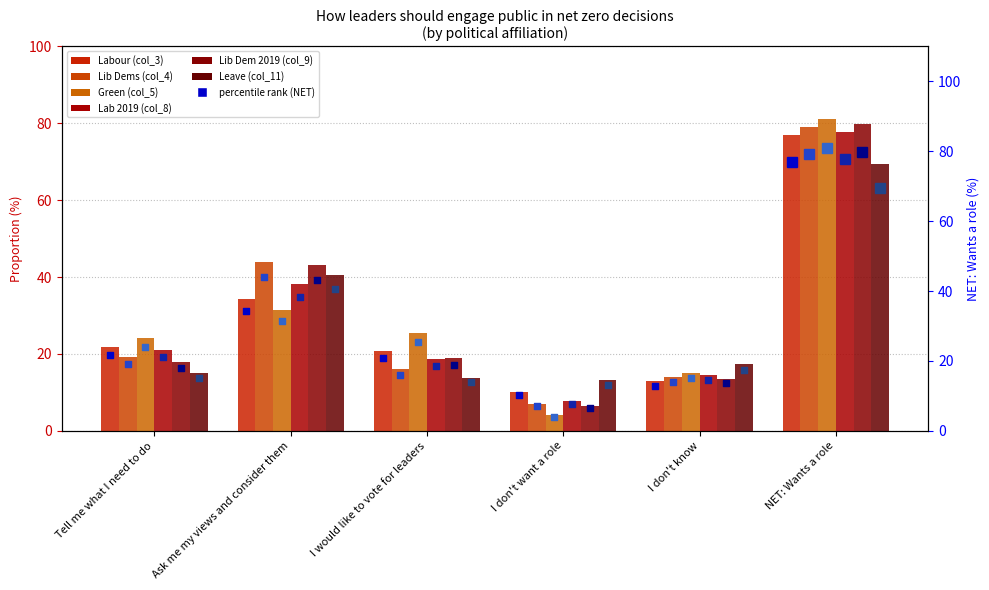

Which series has the widest spread of Y values?

Green (col_5)